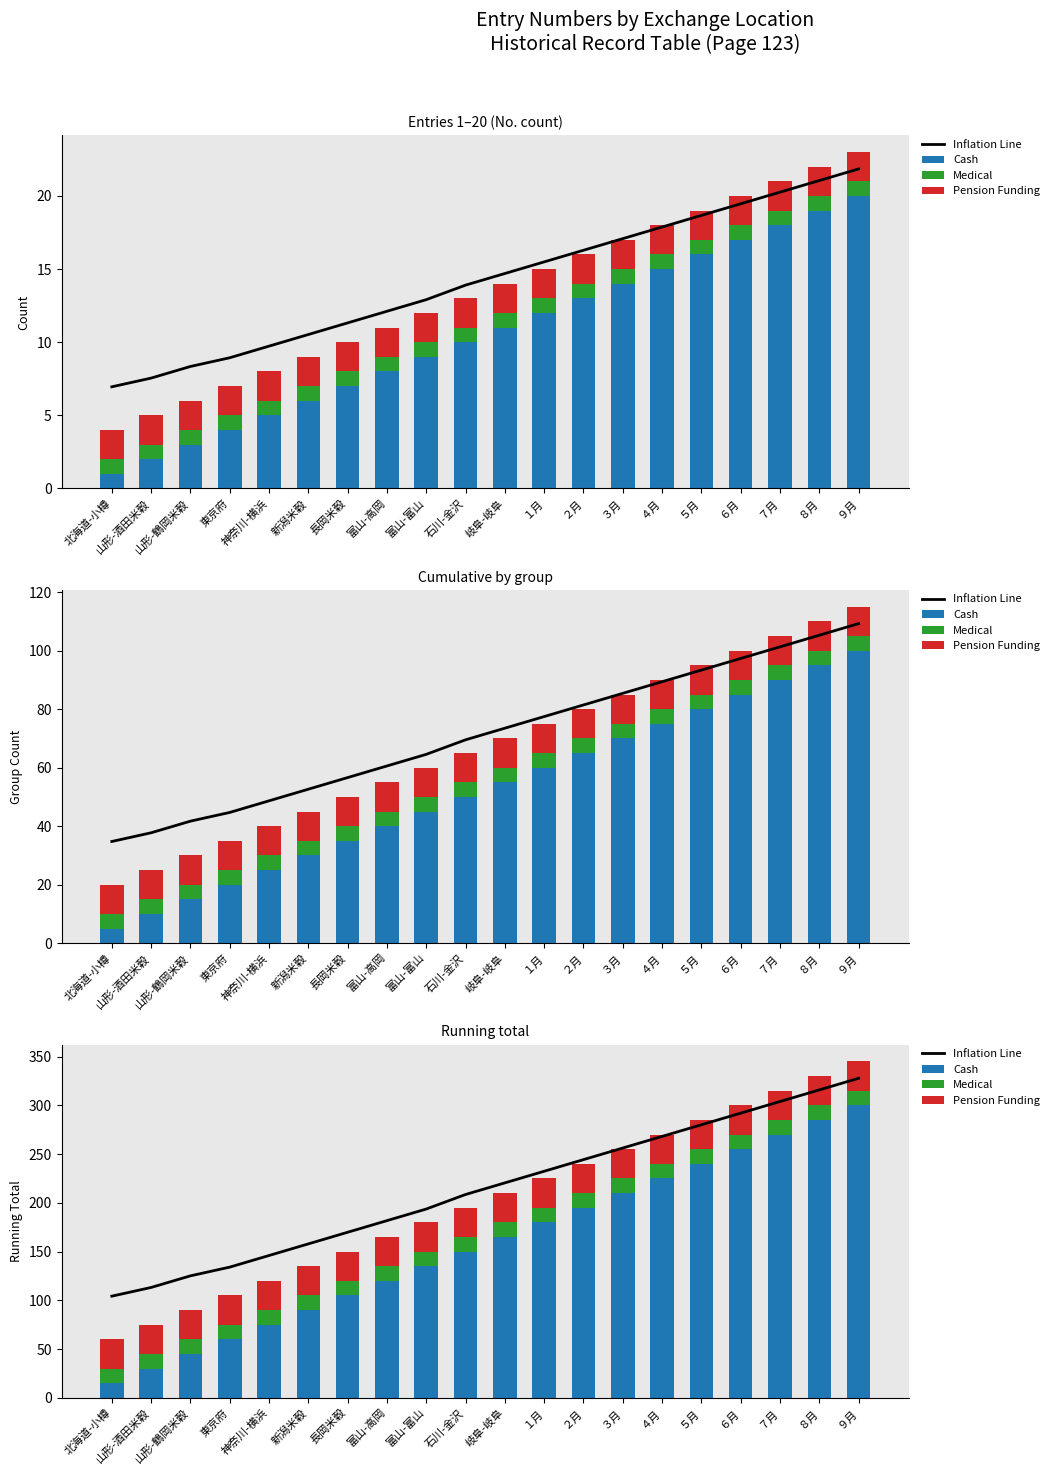

Reading right to left, what are all the values shown in this chart?

Inflation Line: ９月=327.8	８月=315.8	７月=303.9	６月=292.0	５月=280.1	４月=268.2	３月=256.2	２月=244.3	１月=232.4	岐阜-岐阜=220.5	石川-金沢=208.6	富山-富山=193.7	富山-高岡=181.8	長岡米穀=169.8	新潟米穀=157.9	神奈川-横浜=146.0	東京府=134.1	山形-鶴岡米穀=125.1	山形-酒田米穀=113.2	北海道-小樽=104.3
Cash: ９月=300.0	８月=285.0	７月=270.0	６月=255.0	５月=240.0	４月=225.0	３月=210.0	２月=195.0	１月=180.0	岐阜-岐阜=165.0	石川-金沢=150.0	富山-富山=135.0	富山-高岡=120.0	長岡米穀=105.0	新潟米穀=90.0	神奈川-横浜=75.0	東京府=60.0	山形-鶴岡米穀=45.0	山形-酒田米穀=30.0	北海道-小樽=15.0
Medical: ９月=15.0	８月=15.0	７月=15.0	６月=15.0	５月=15.0	４月=15.0	３月=15.0	２月=15.0	１月=15.0	岐阜-岐阜=15.0	石川-金沢=15.0	富山-富山=15.0	富山-高岡=15.0	長岡米穀=15.0	新潟米穀=15.0	神奈川-横浜=15.0	東京府=15.0	山形-鶴岡米穀=15.0	山形-酒田米穀=15.0	北海道-小樽=15.0
Pension Funding: ９月=30.0	８月=30.0	７月=30.0	６月=30.0	５月=30.0	４月=30.0	３月=30.0	２月=30.0	１月=30.0	岐阜-岐阜=30.0	石川-金沢=30.0	富山-富山=30.0	富山-高岡=30.0	長岡米穀=30.0	新潟米穀=30.0	神奈川-横浜=30.0	東京府=30.0	山形-鶴岡米穀=30.0	山形-酒田米穀=30.0	北海道-小樽=30.0